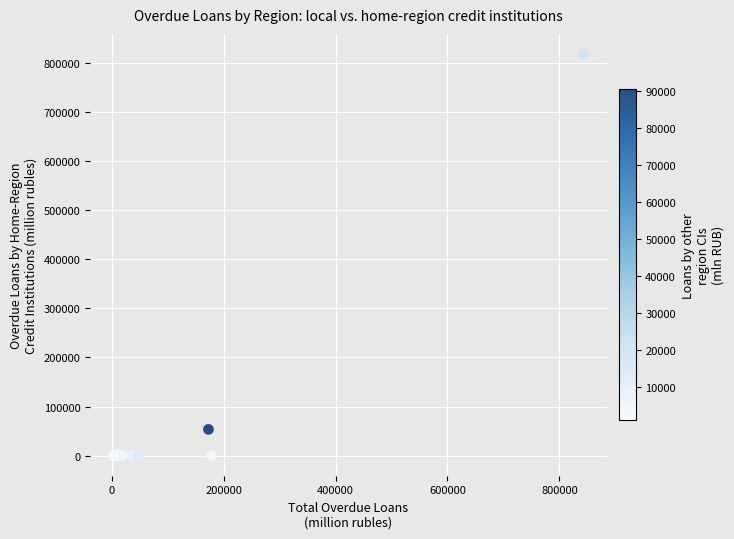

What Y value in the scatter plot is closest to 409032?

53451